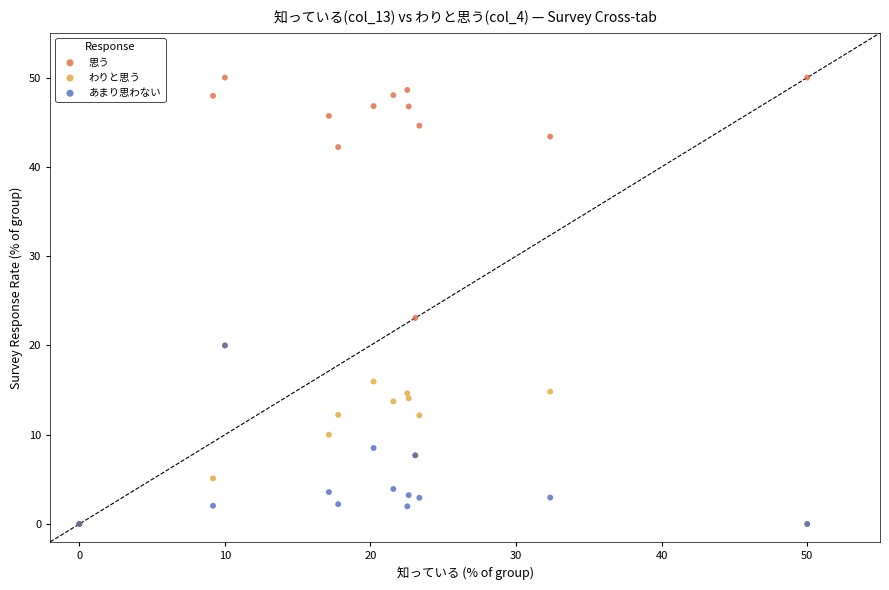

In the 思う series, what Y value is closest to 25?

23.1